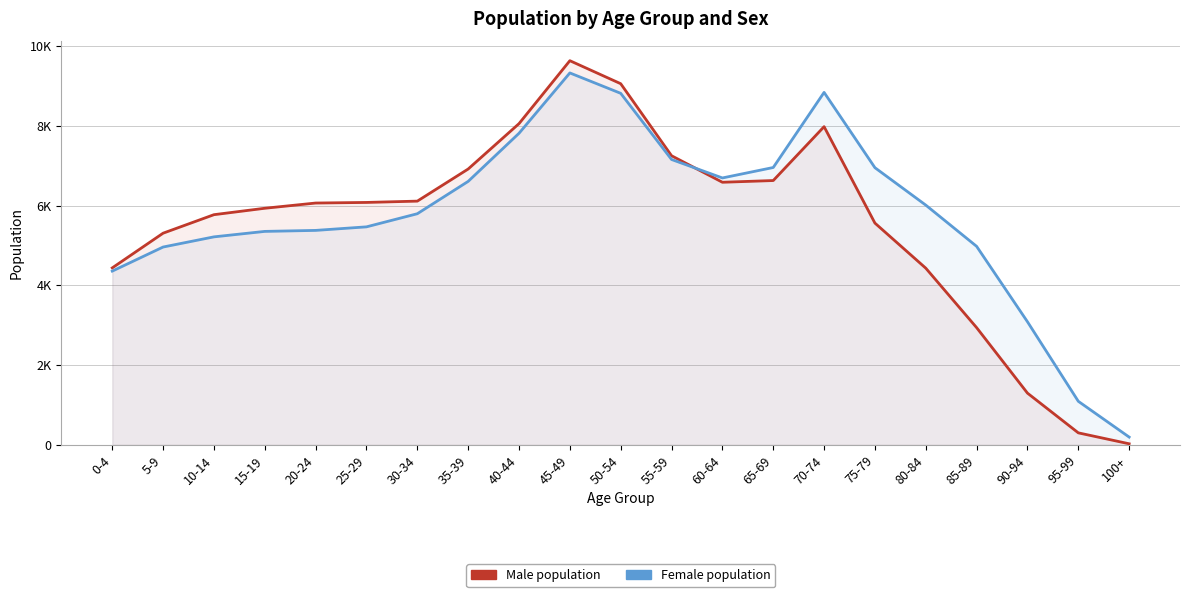

How many data points does each series have?

21